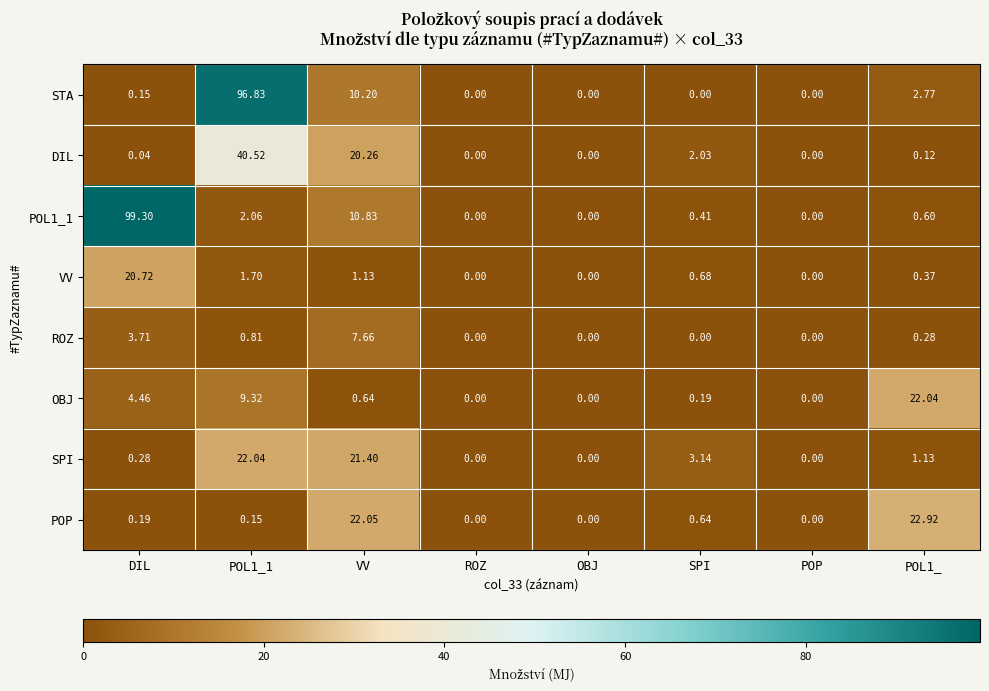

Between POL1_1 and SPI, which series saw the biggest shift?

STA